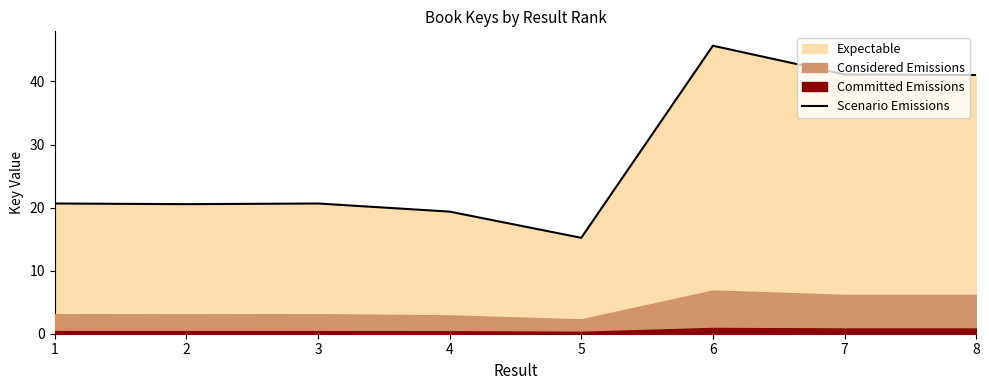

Reading right to left, transcribe all the data shown in this chart.

8=41.0	7=41.1	6=45.7	5=15.2	4=19.4	3=20.6	2=20.5	1=20.6